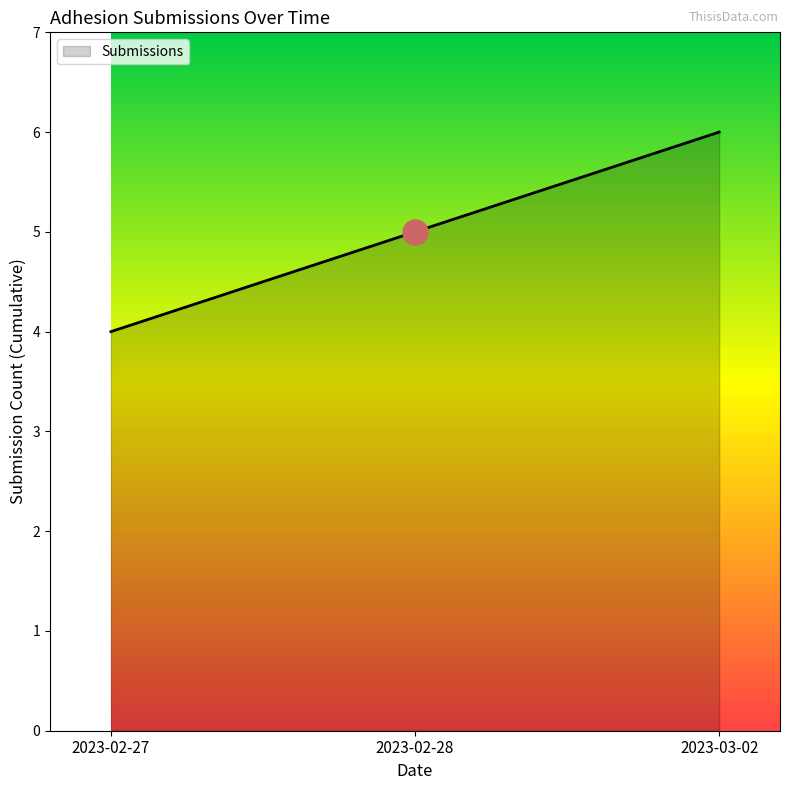

What position from the left is 2023-03-02?

3